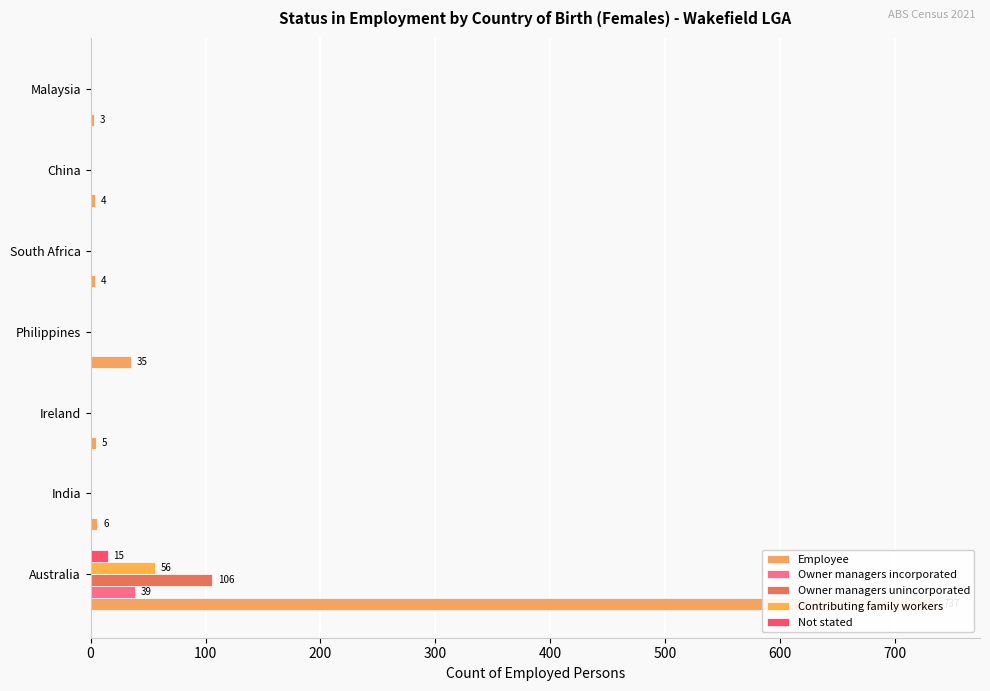

The Owner managers unincorporated series shows -55 at 400. True or false?

False